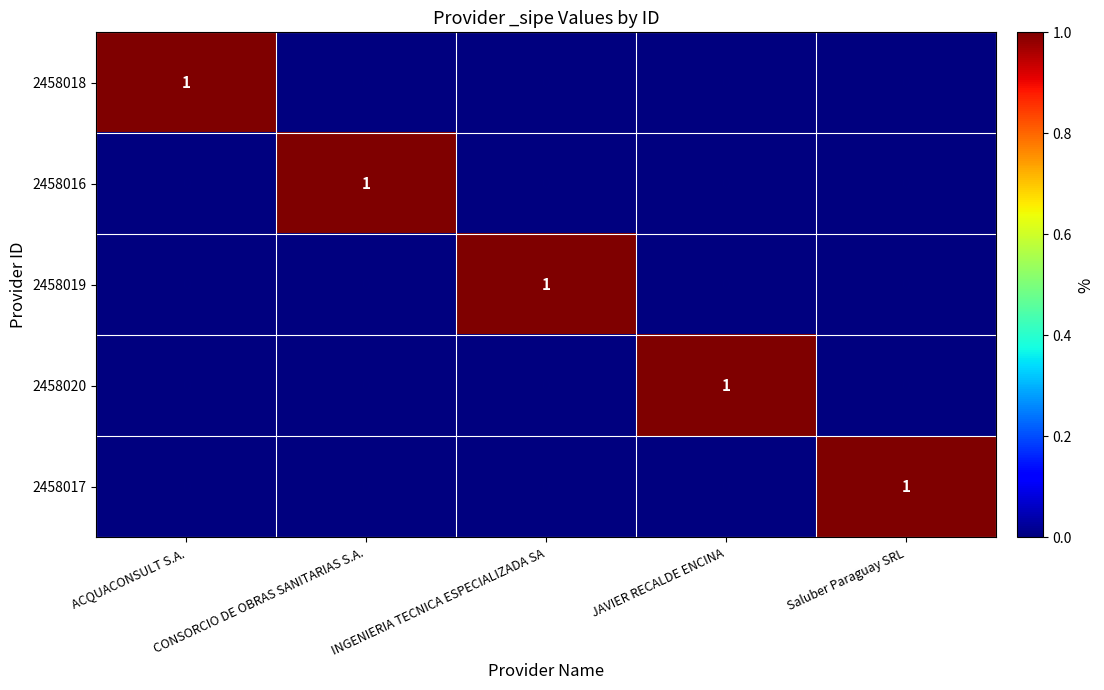

How many 2458019 values are between 0 and 1?

5